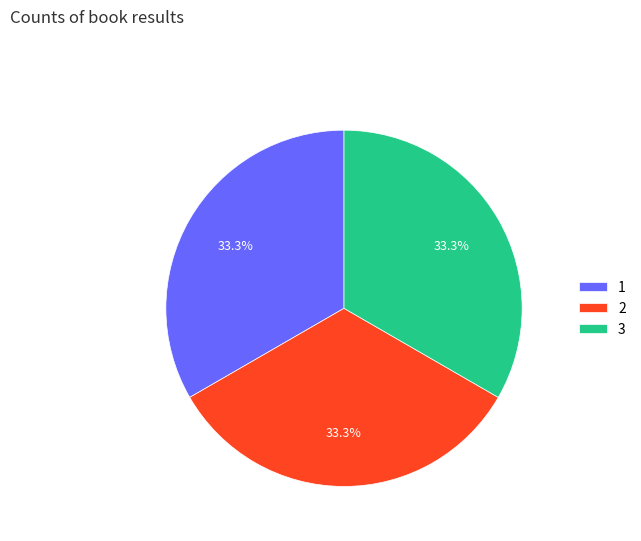

Is the sum of 2 and 3 greater than half?

Yes